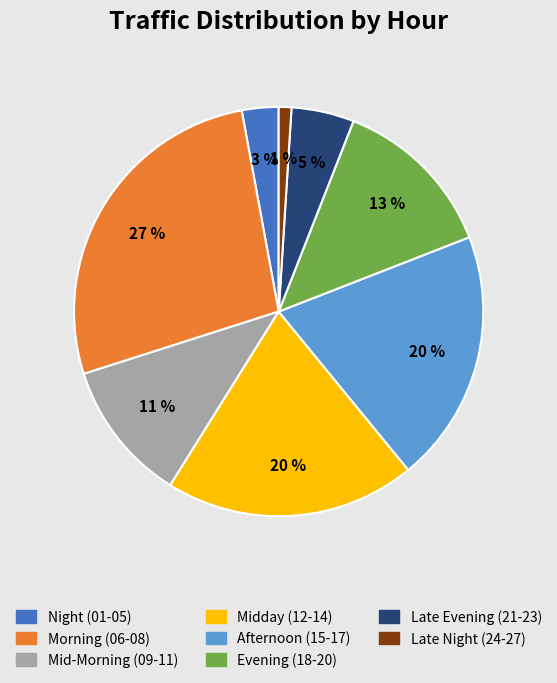

How many segments does this pie chart have?

8